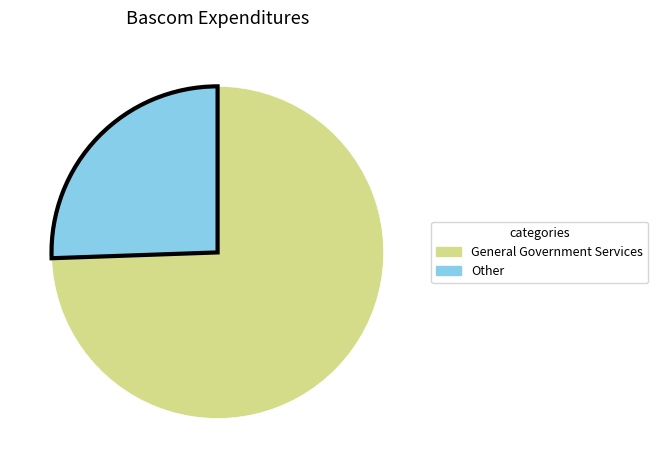

Count the number of slices in the pie.

2